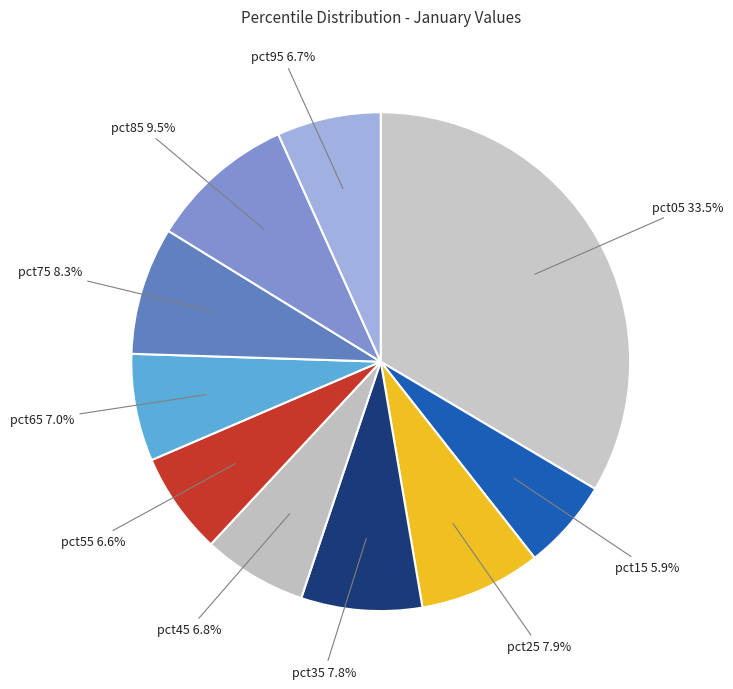

Count the number of slices in the pie.

10